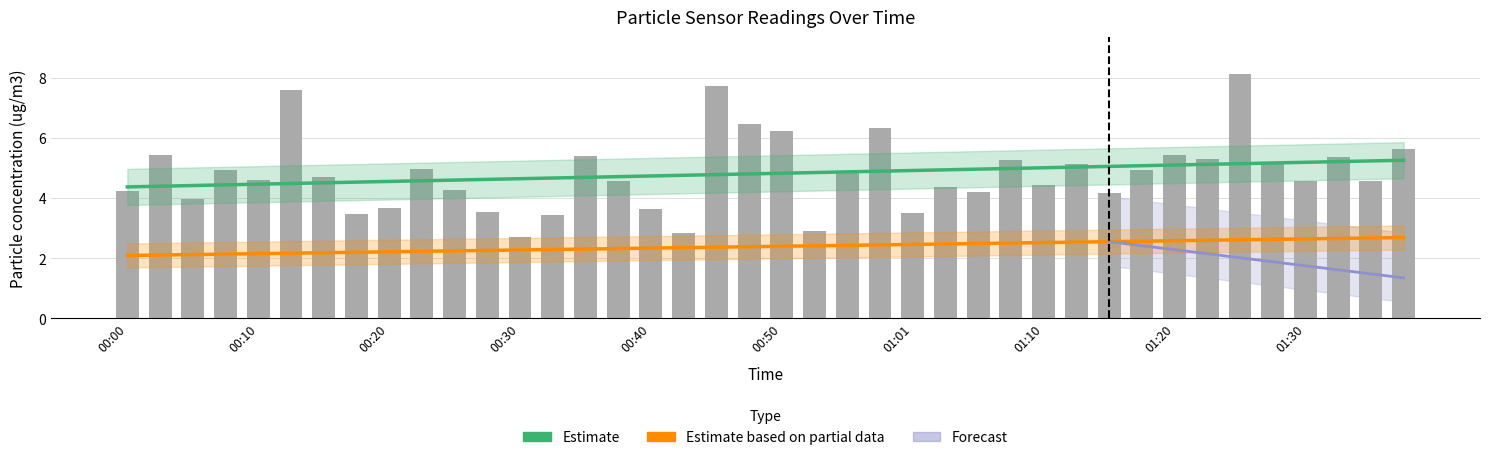

How many series are shown in this chart?

3